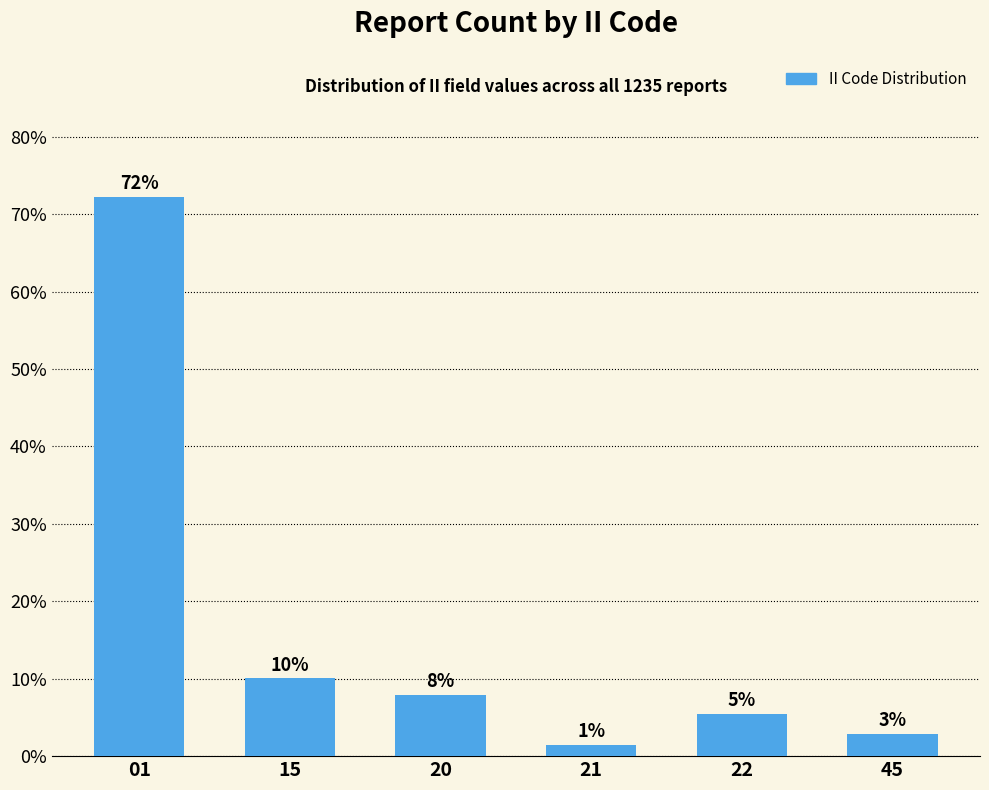

How many bars are there in total?

6